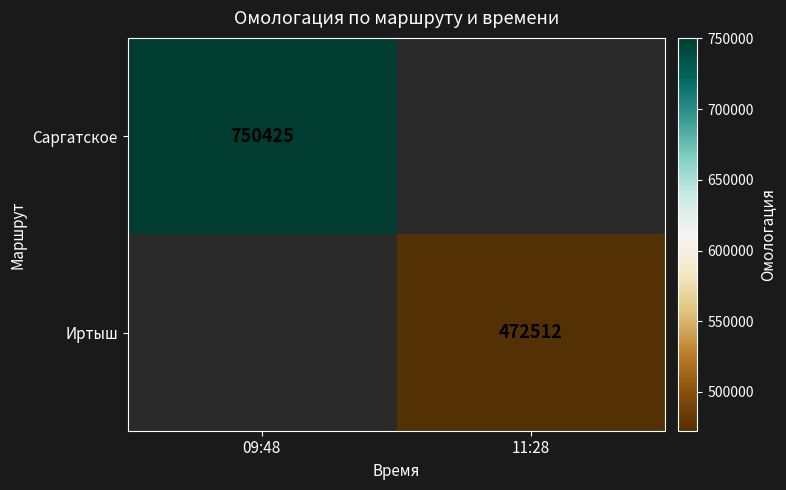

How many data points does each series have?

2